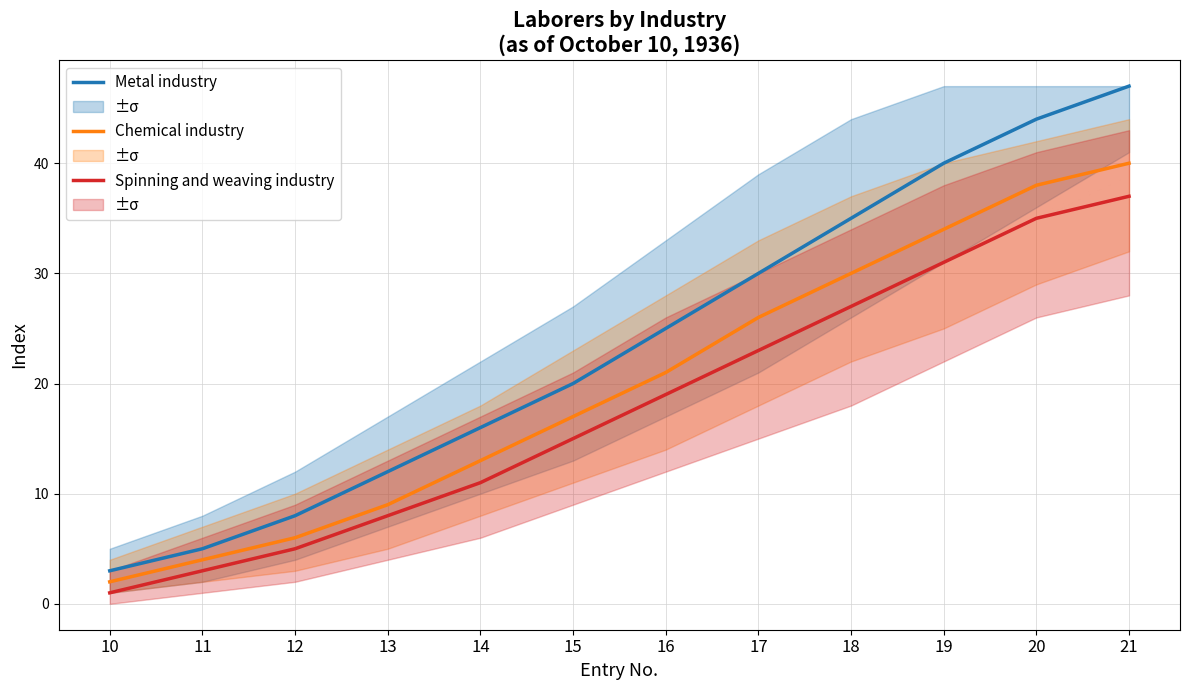

Rank the categories by Chemical industry value from highest to lowest.

21, 20, 19, 18, 17, 16, 15, 14, 13, 12, 11, 10